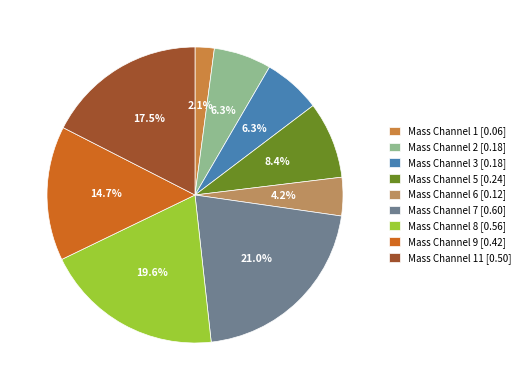

To the nearest percent, what is the average slice percentage?

11%